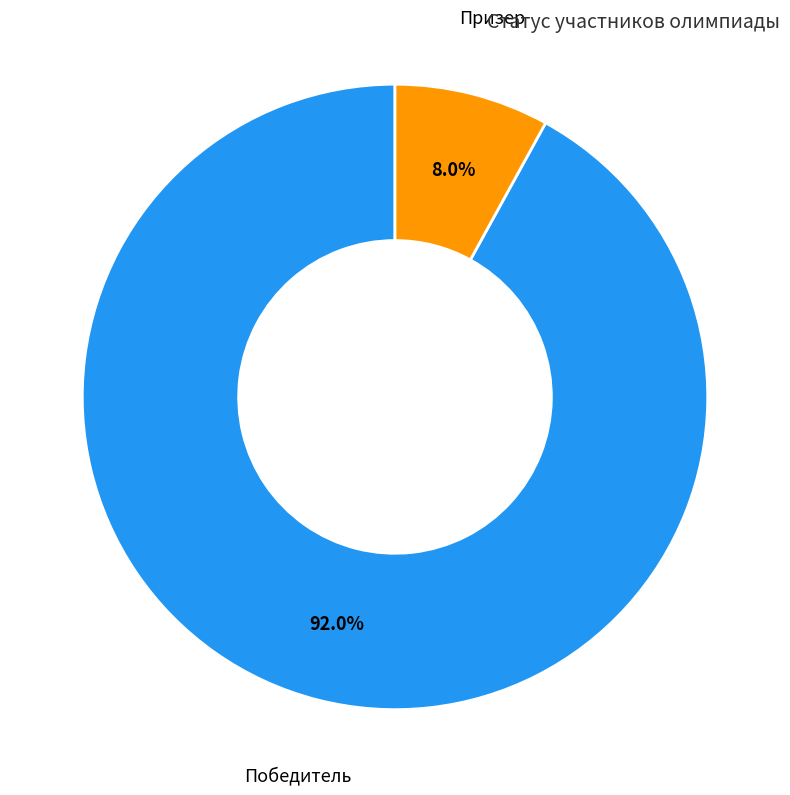

What percentage is NOT represented by Призер?

92.0%